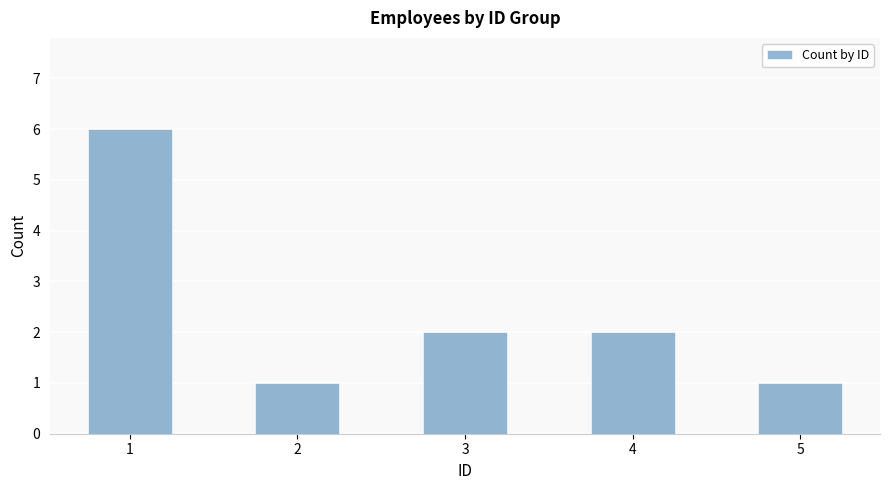

True or false: the data shows 1 at 2.

True